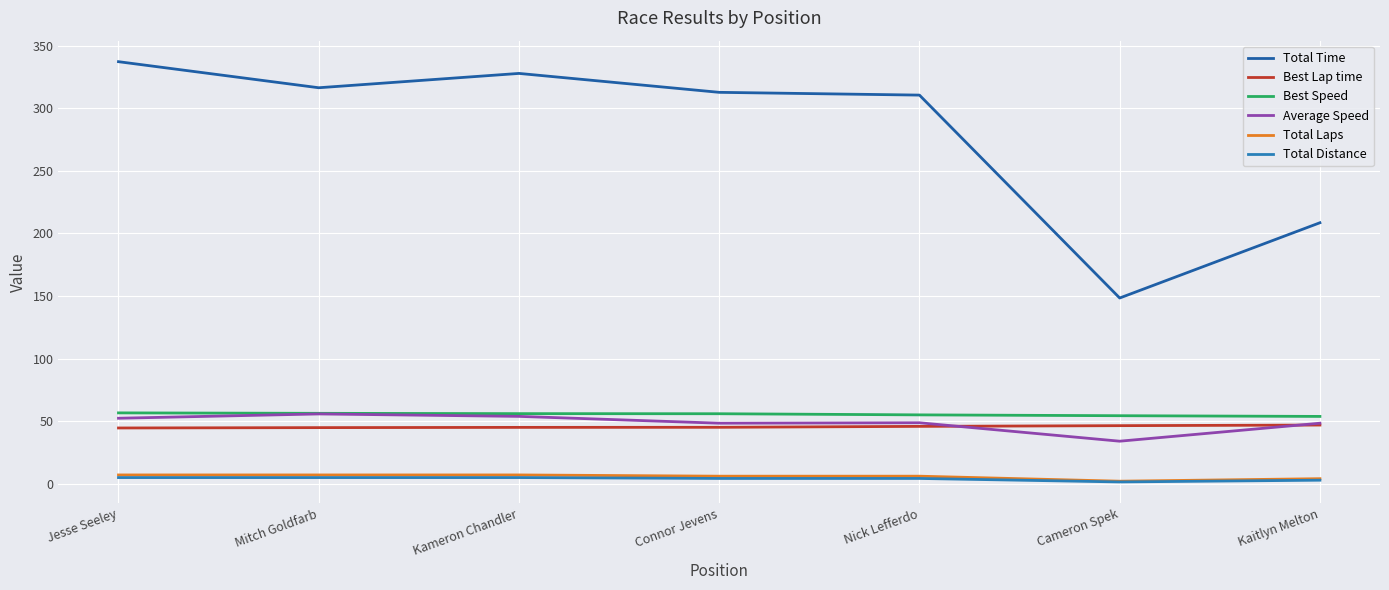

What are all the series names shown in the legend?

Total Time, Best Lap time, Best Speed, Average Speed, Total Laps, Total Distance